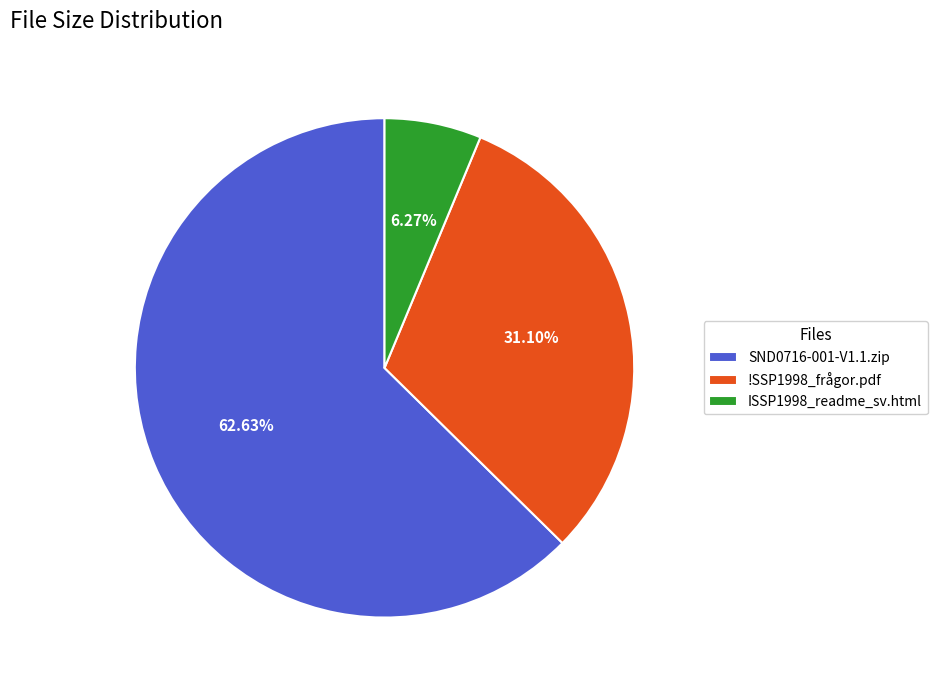

True or false: SND0716-001-V1.1.zip accounts for 52% of the total.

False